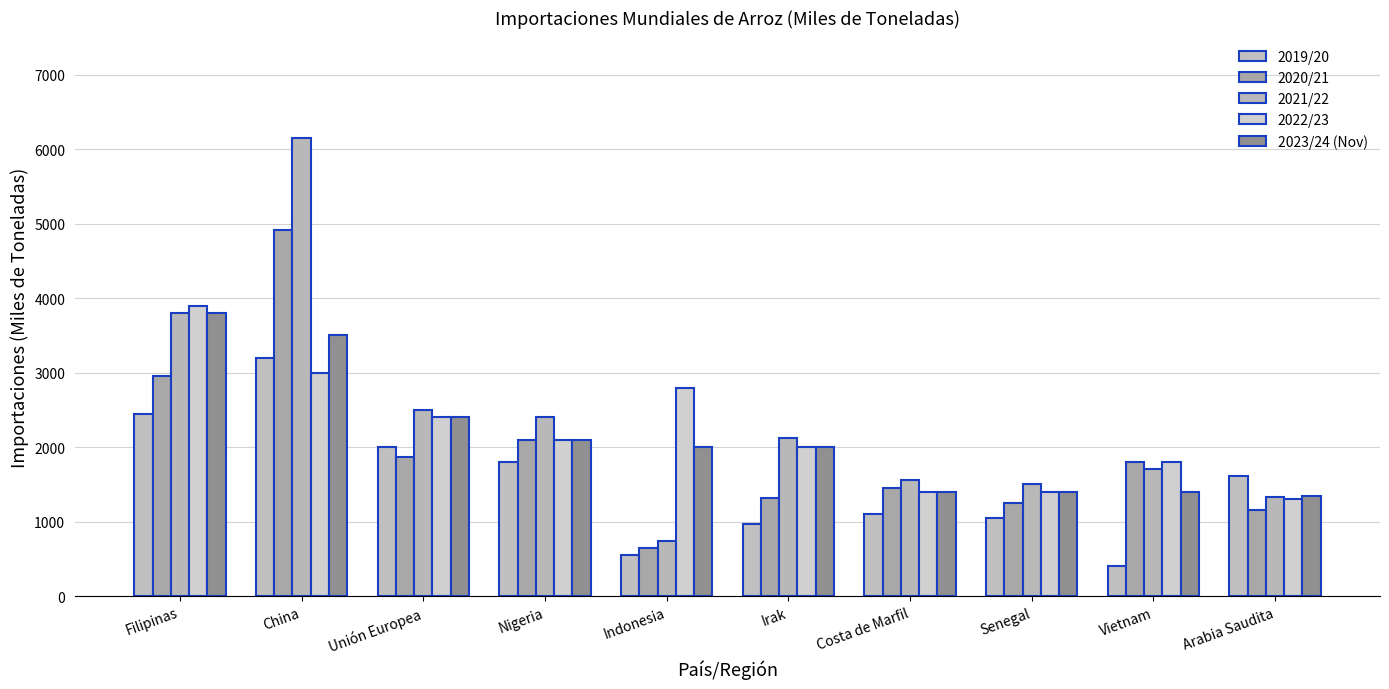

Which series has the widest spread of values?

2021/22